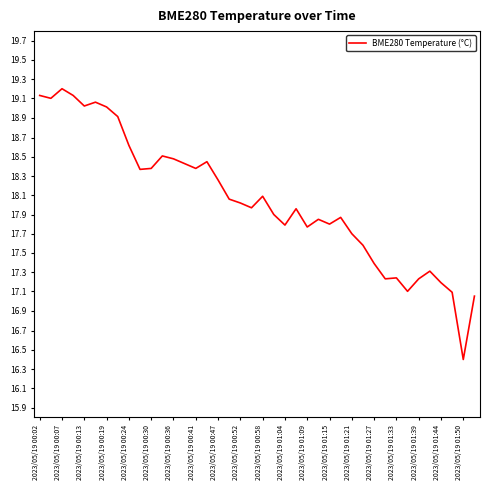

What is the maximum value shown in the chart?

19.2